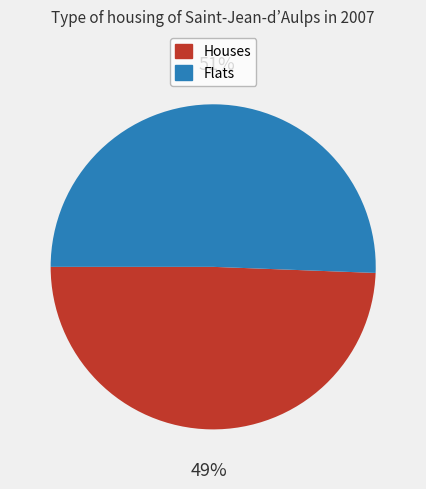

Does any single category account for the majority?

Yes